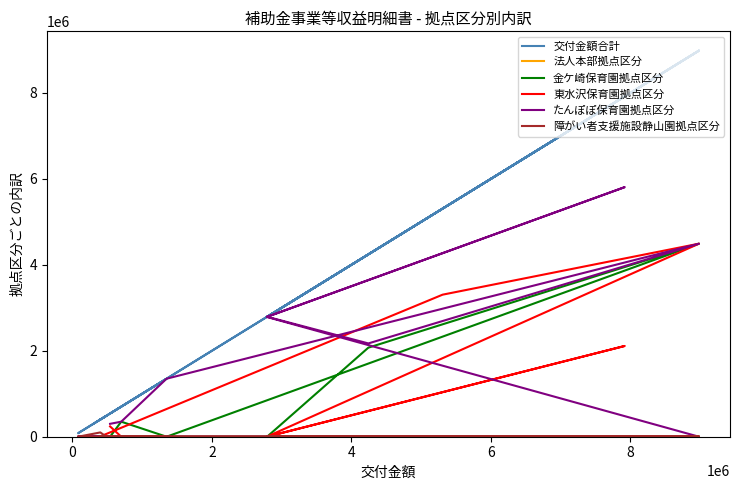

The value of 障がい者支援施設静山園拠点区分 at 10 is -57439. True or false?

False